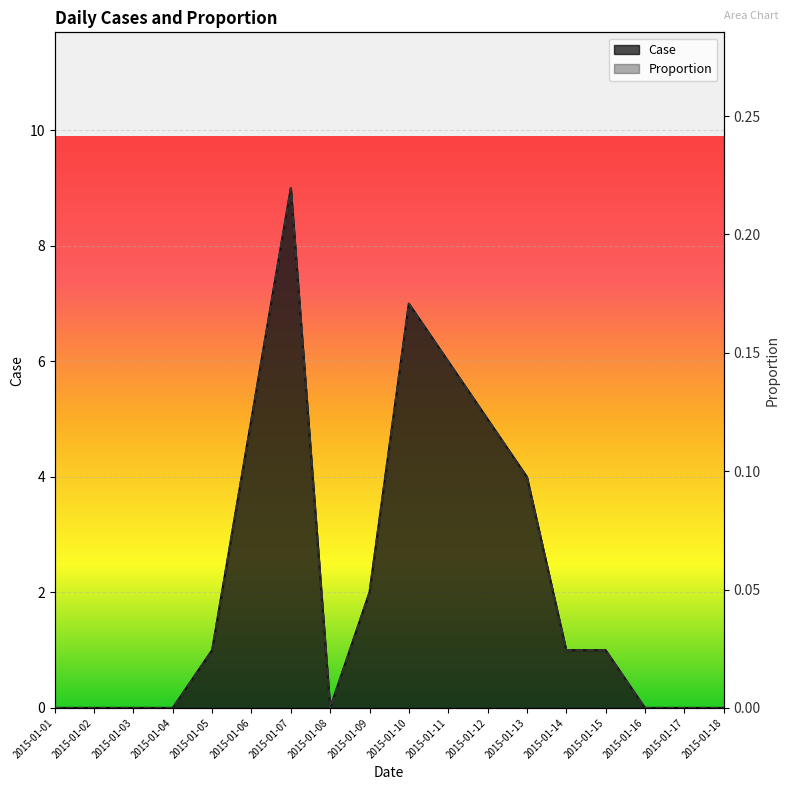

True or false: Case and Proportion intersect in this chart.

False